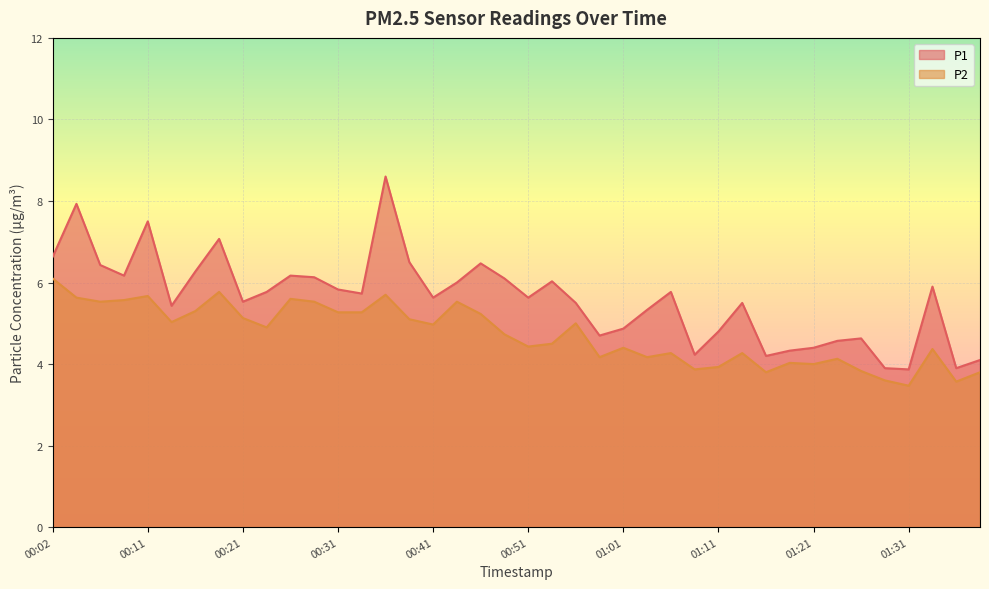

What is the lowest value of the P2 series?

3.5